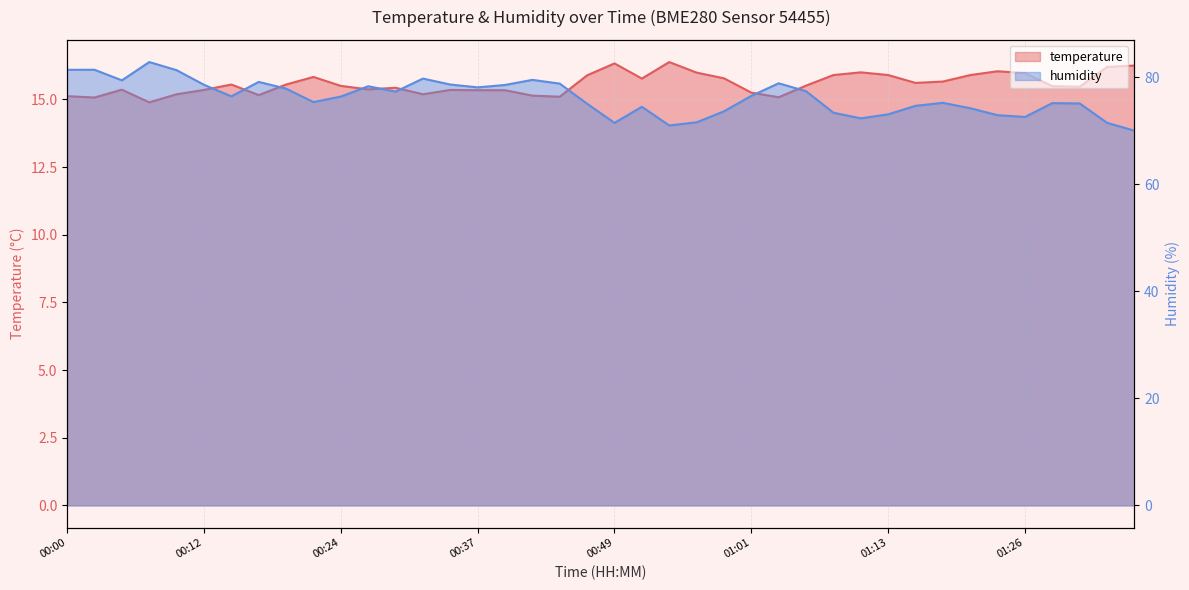

How many categories are shown in the chart?

40